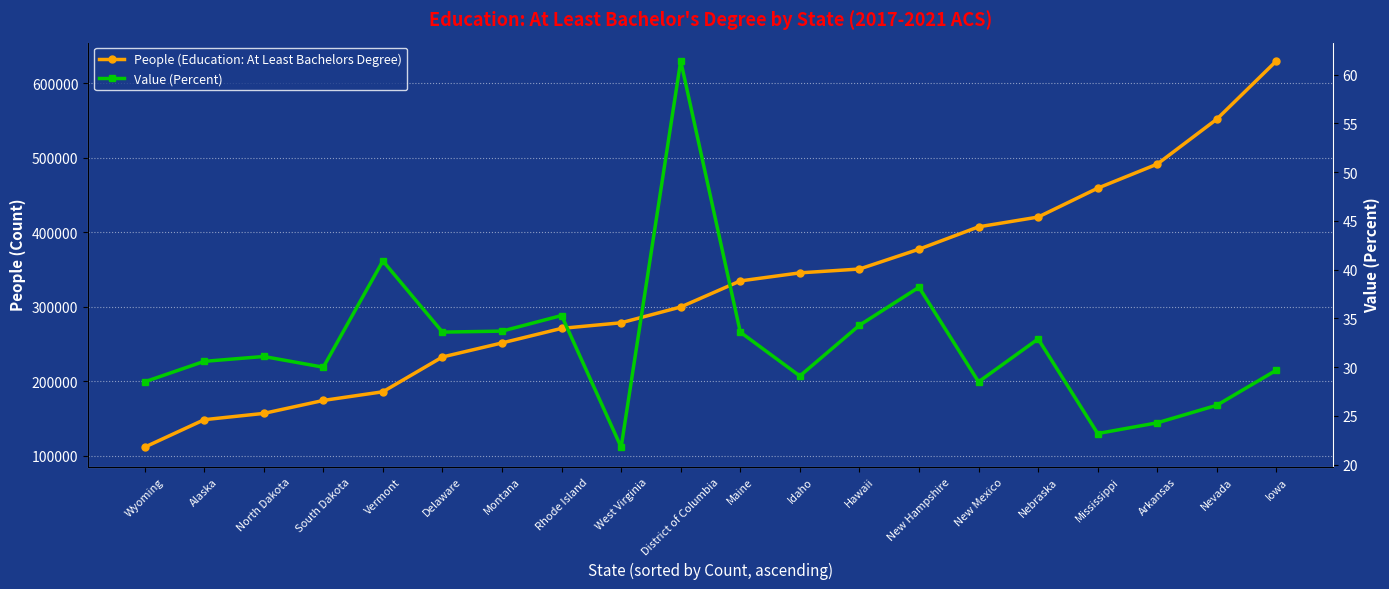

What is the difference between the maximum and minimum values in the People (Education: At Least Bachelors Degree) series?

518437.0